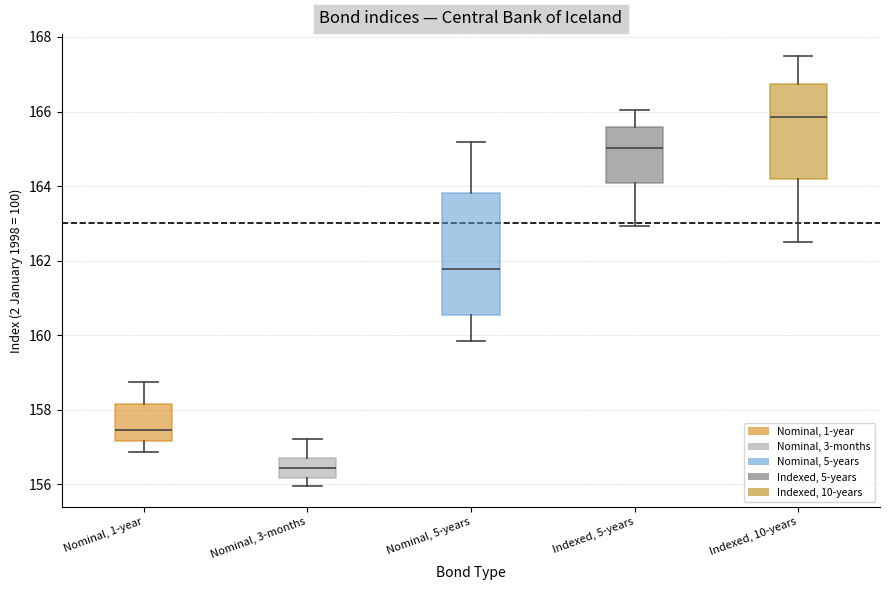

Reading left to right, read every box against the y-axis: the position of its median line, the range the box covers, and the ends of its whiskers. The values are not printed on the chart, so give them approximately, as read against the axis.

Nominal, 1-year: median 157.4, box 157.2 to 158.2, whiskers 156.8 to 158.8
Nominal, 3-months: median 156.4, box 156.2 to 156.8, whiskers 156.0 to 157.2
Nominal, 5-years: median 161.8, box 160.6 to 163.8, whiskers 159.8 to 165.2
Indexed, 5-years: median 165.0, box 164.0 to 165.6, whiskers 163.0 to 166.0
Indexed, 10-years: median 165.8, box 164.2 to 166.8, whiskers 162.6 to 167.6